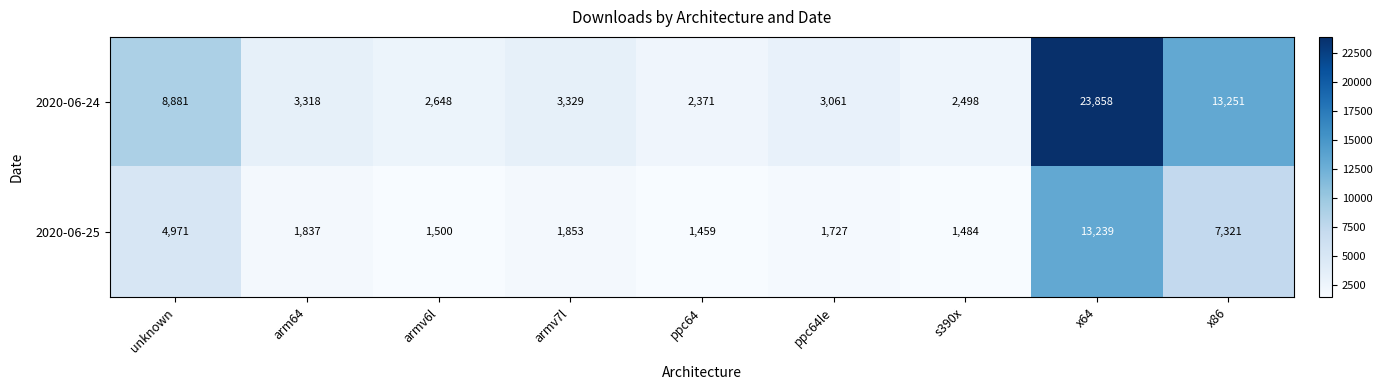

What is the total value across all series at ppc64le?

4788